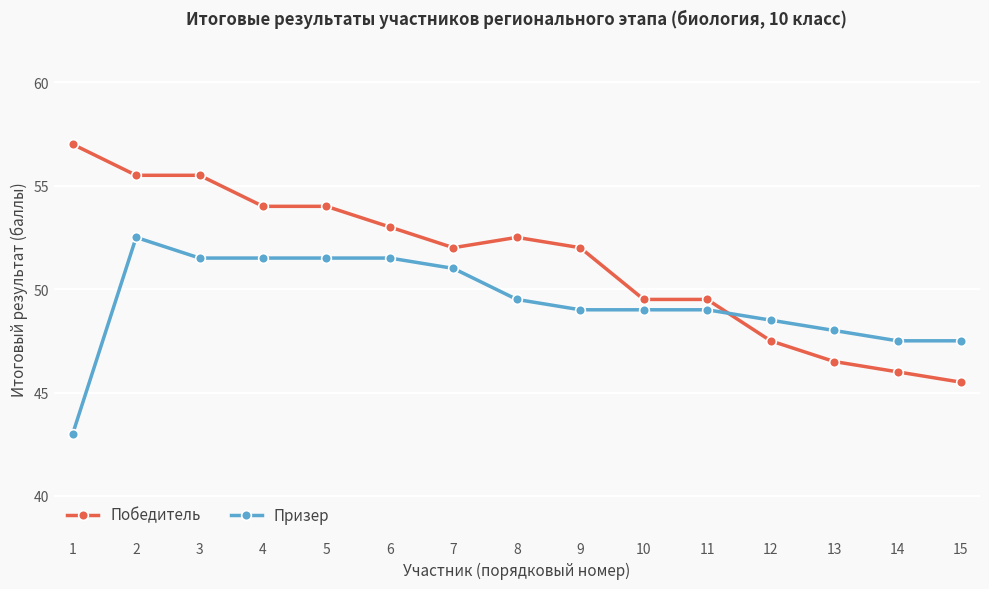

True or false: Призер has a value of 49.5 at 8.

True